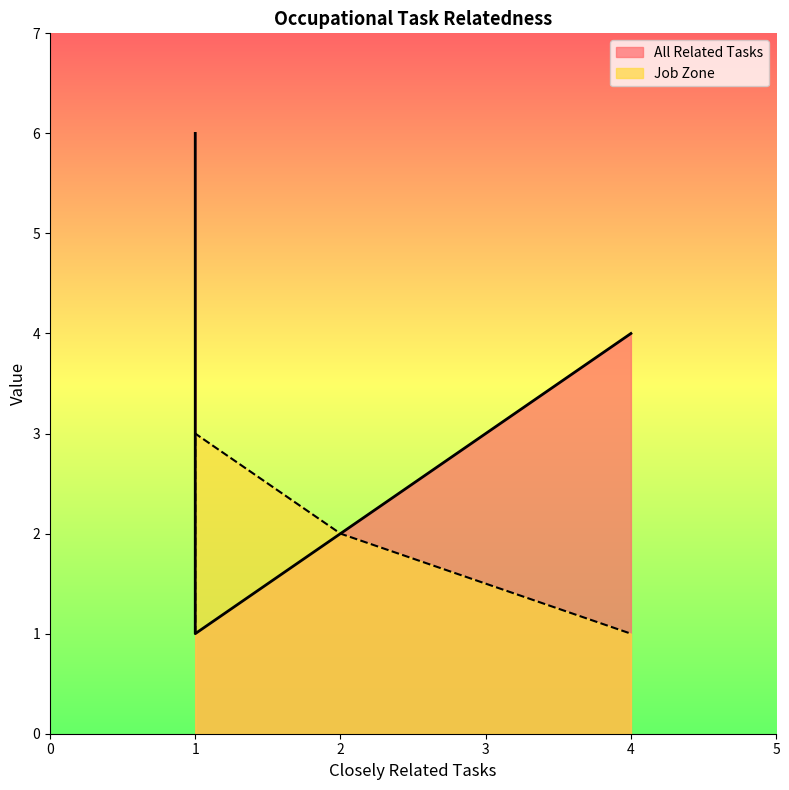

True or false: All Related Tasks and Job Zone intersect in this chart.

False